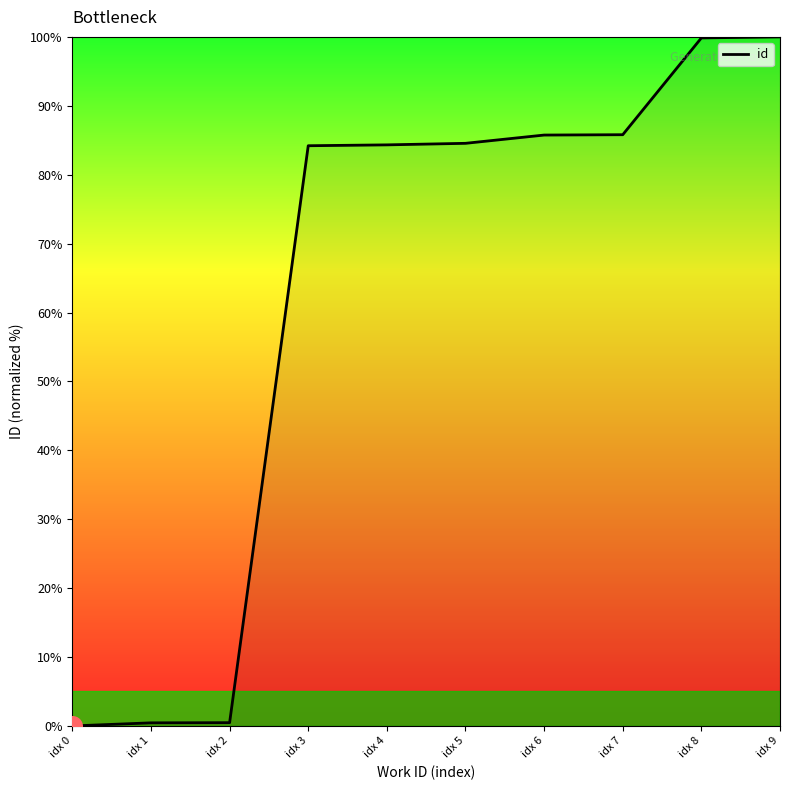

Between idx 4 and idx 9, which is larger?

idx 9